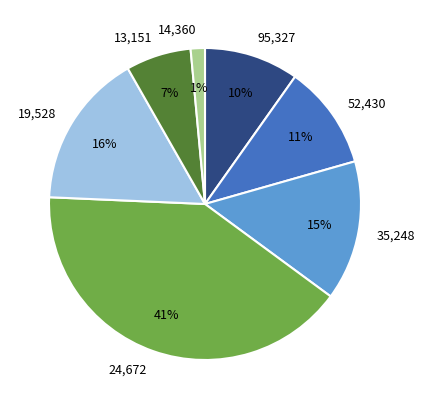

To the nearest percent, what is the average slice percentage?

14%